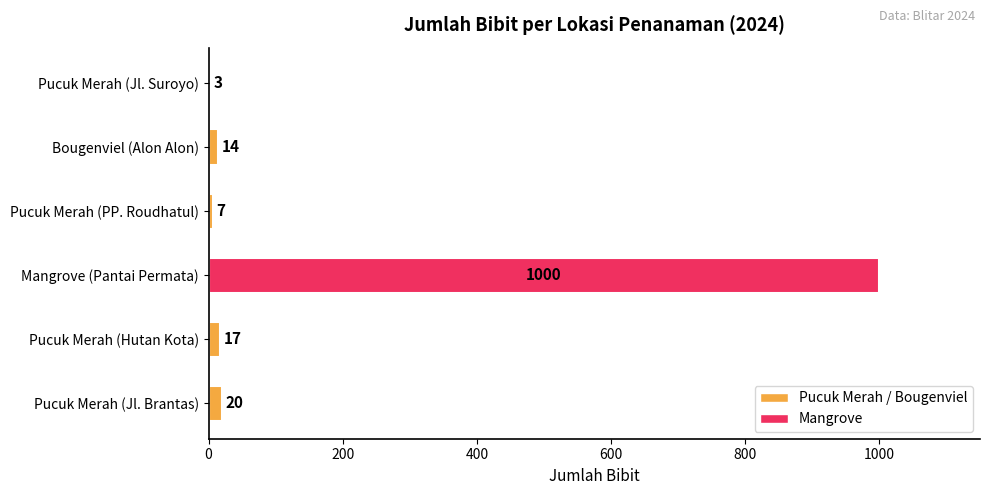

Between Pucuk Merah (Hutan Kota) and Pucuk Merah (Jl. Brantas), which is larger?

Pucuk Merah (Jl. Brantas)